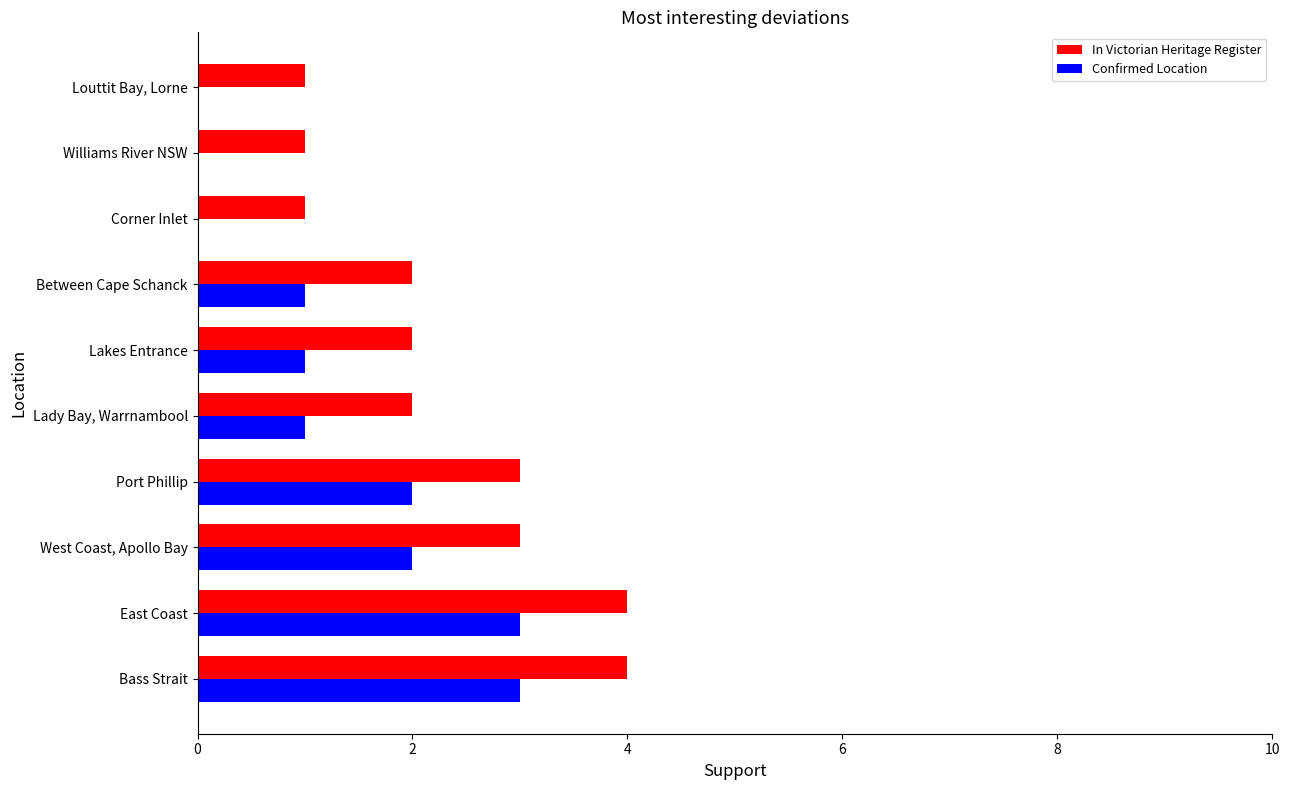

True or false: Confirmed Location has a value of 0 at Lady Bay, Warrnambool.

False